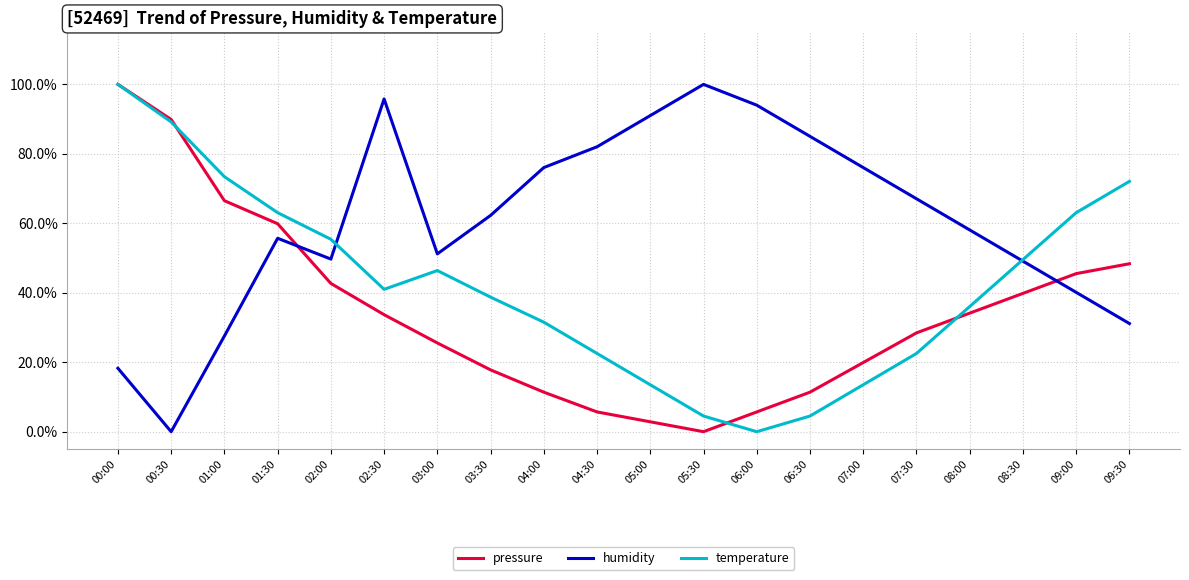

Reading right to left, transcribe all the data shown in this chart.

pressure: 09:30=0.5	09:00=0.5	08:30=0.4	08:00=0.3	07:30=0.3	07:00=0.2	06:30=0.1	06:00=0.1	05:30=0.0	05:00=0.0	04:30=0.1	04:00=0.1	03:30=0.2	03:00=0.3	02:30=0.3	02:00=0.4	01:30=0.6	01:00=0.7	00:30=0.9	00:00=1.0
humidity: 09:30=0.3	09:00=0.4	08:30=0.5	08:00=0.6	07:30=0.7	07:00=0.8	06:30=0.9	06:00=0.9	05:30=1.0	05:00=0.9	04:30=0.8	04:00=0.8	03:30=0.6	03:00=0.5	02:30=1.0	02:00=0.5	01:30=0.6	01:00=0.3	00:30=0.0	00:00=0.2
temperature: 09:30=0.7	09:00=0.6	08:30=0.5	08:00=0.4	07:30=0.2	07:00=0.1	06:30=0.0	06:00=0.0	05:30=0.0	05:00=0.1	04:30=0.2	04:00=0.3	03:30=0.4	03:00=0.5	02:30=0.4	02:00=0.6	01:30=0.6	01:00=0.7	00:30=0.9	00:00=1.0